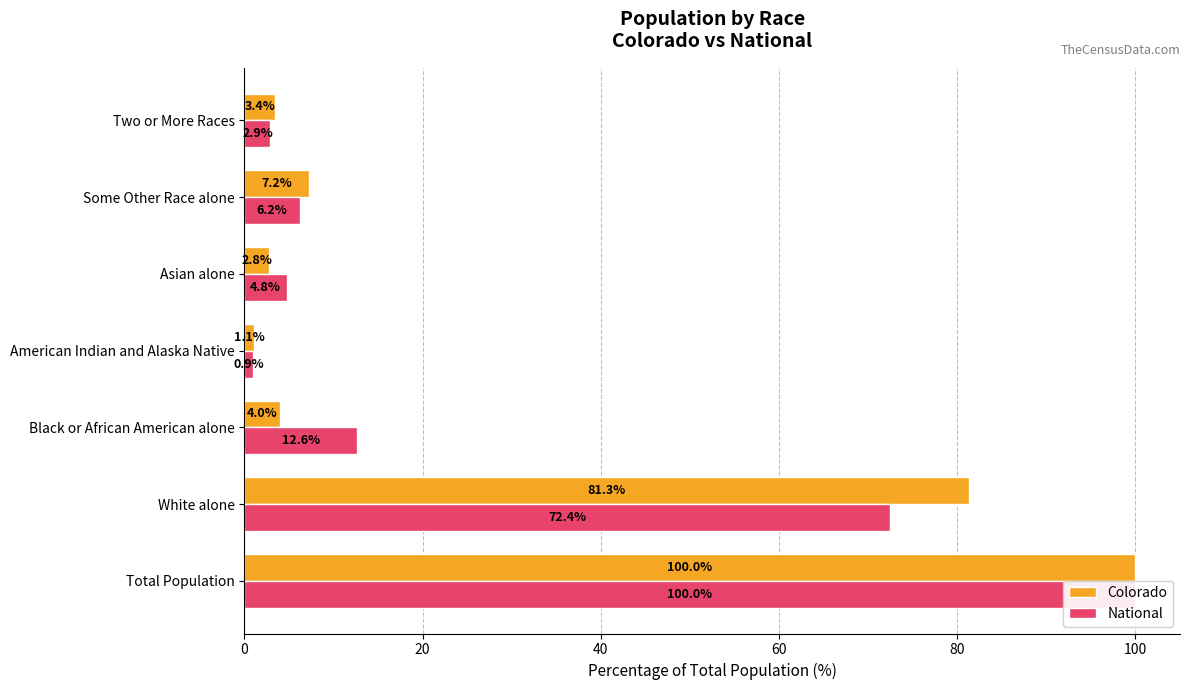

Are the bars horizontal?

Yes